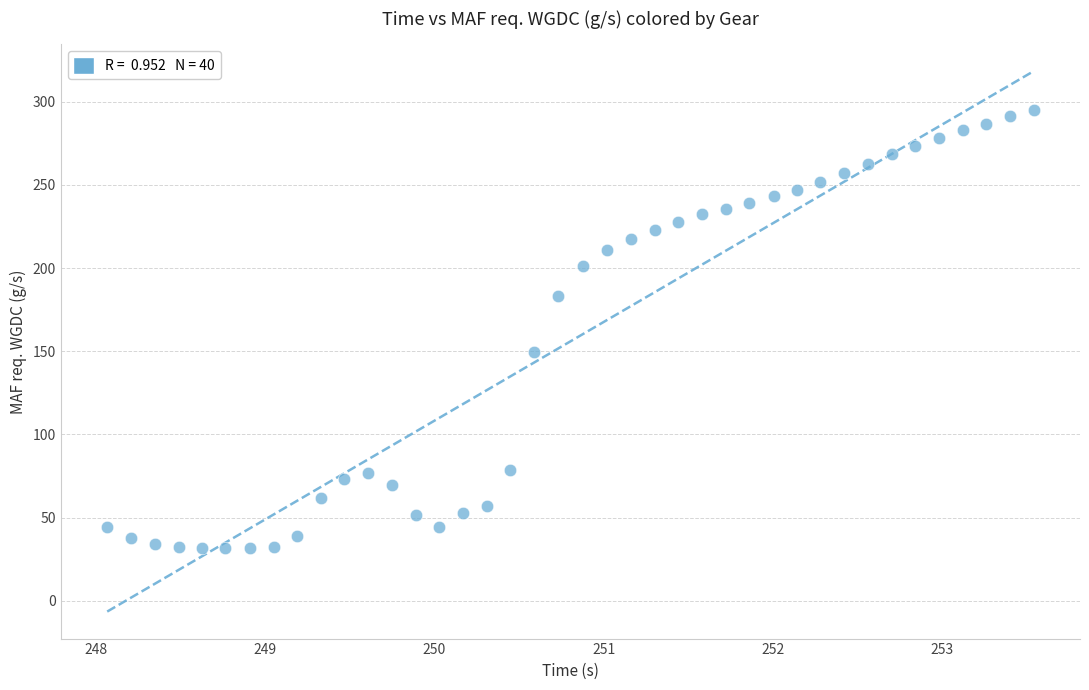

What is the range of Y values (max minus min)?

263.1